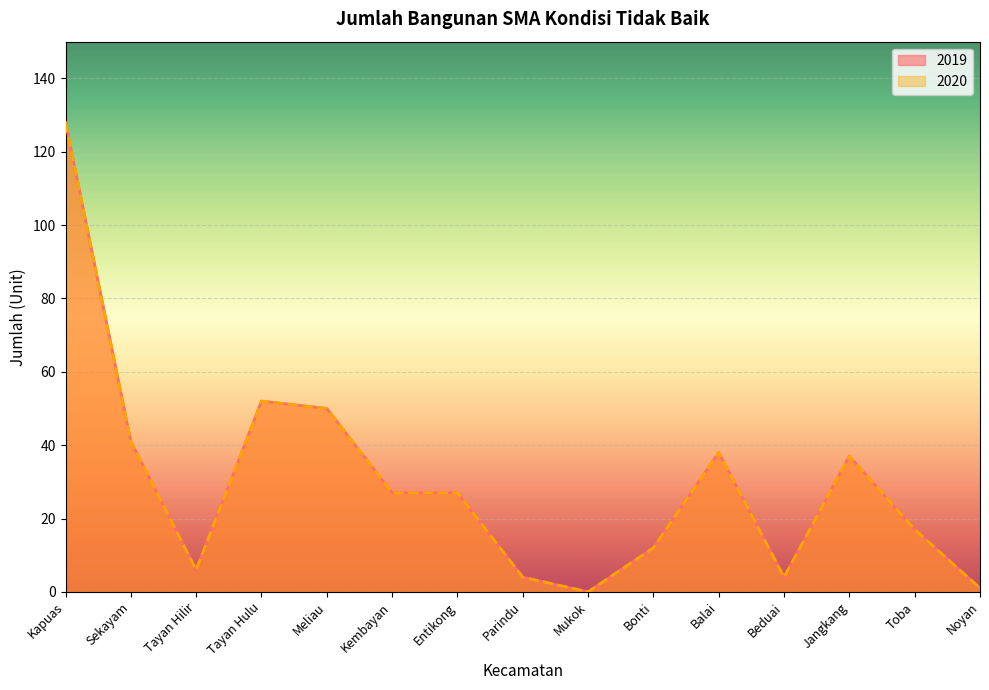

Does the chart display data point markers on the line(s)?

No